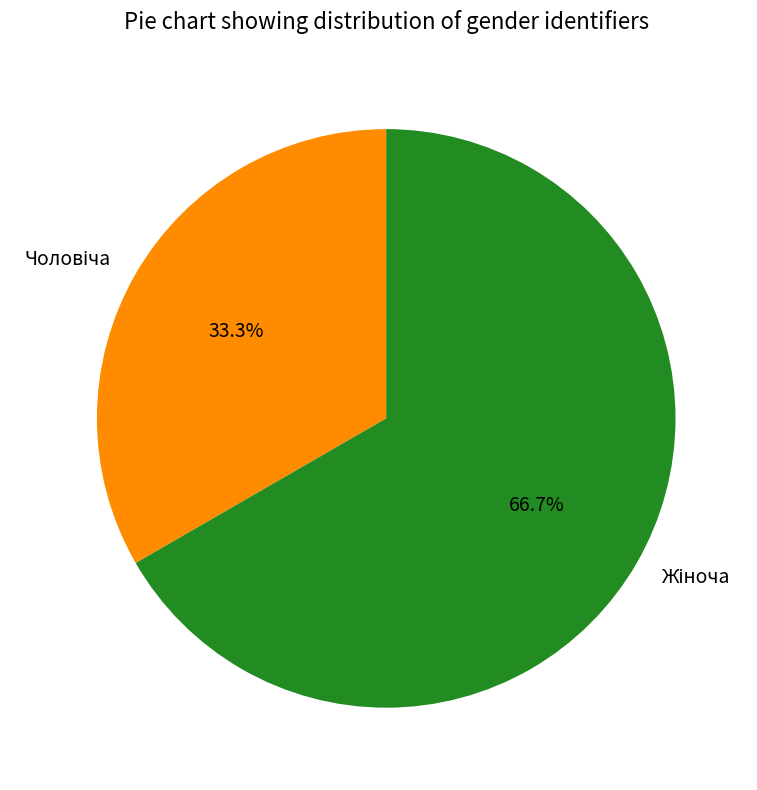

Is there a majority slice in this chart?

Yes